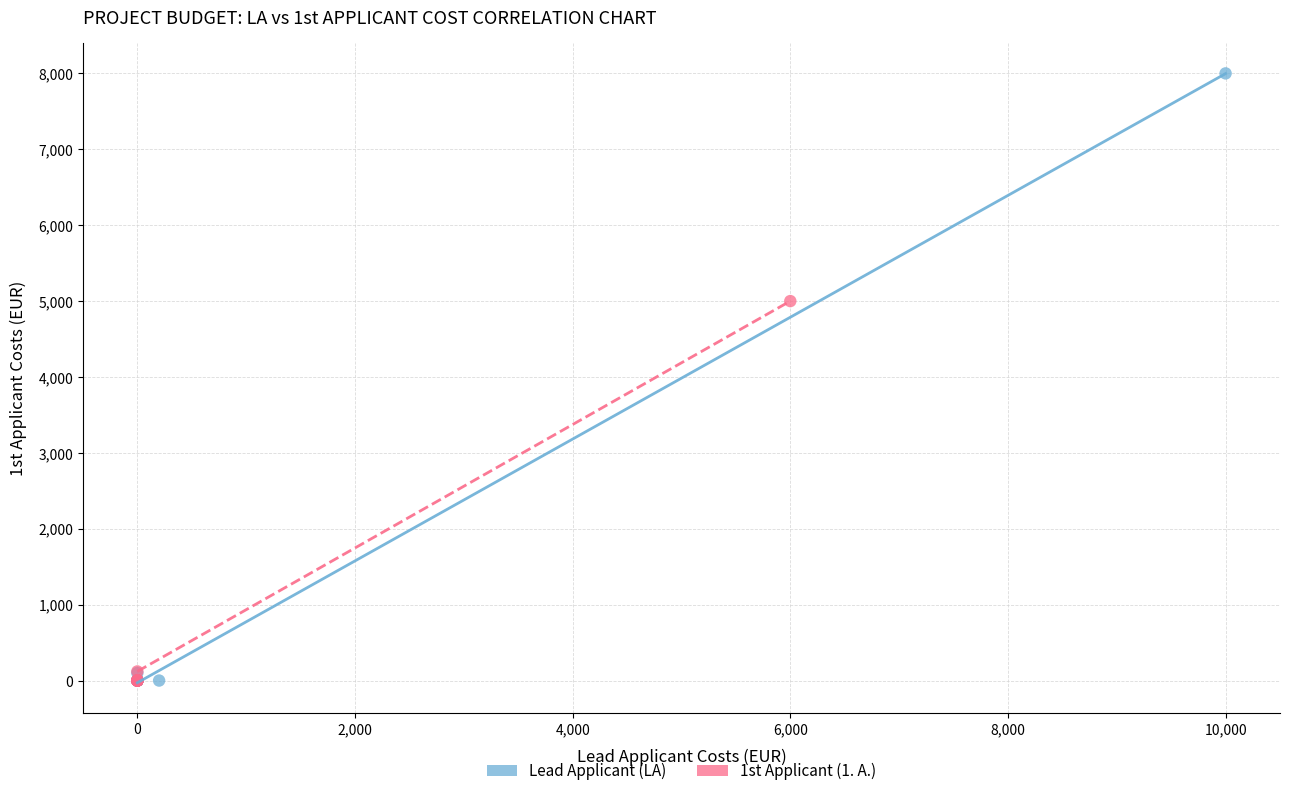

Which series reaches the maximum Y coordinate?

Lead Applicant (LA)